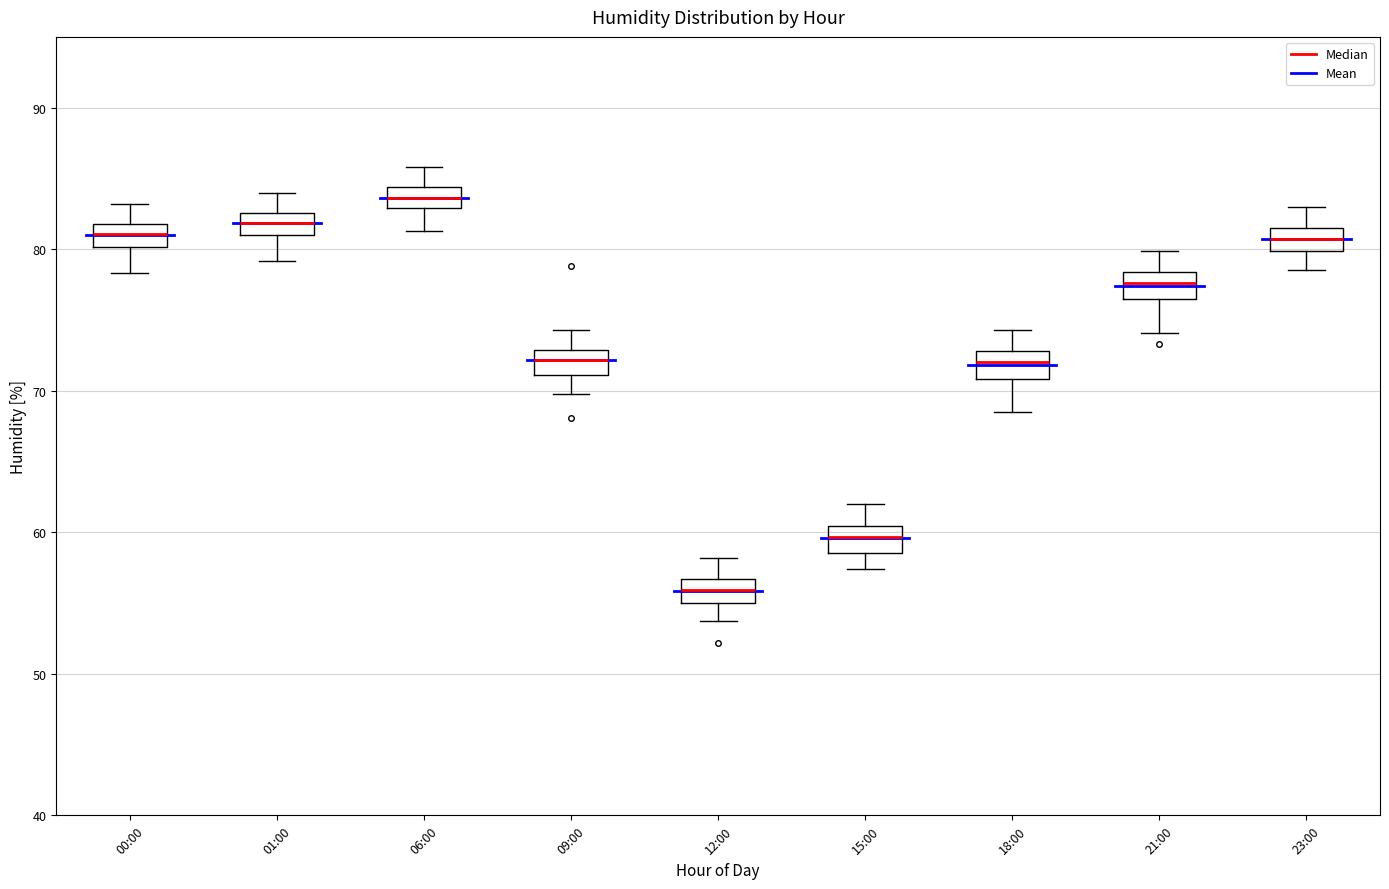

Where is the upper edge of the box for 00:00 on the y-axis? The values are not printed on the chart, so give them approximately, as read against the axis.

82